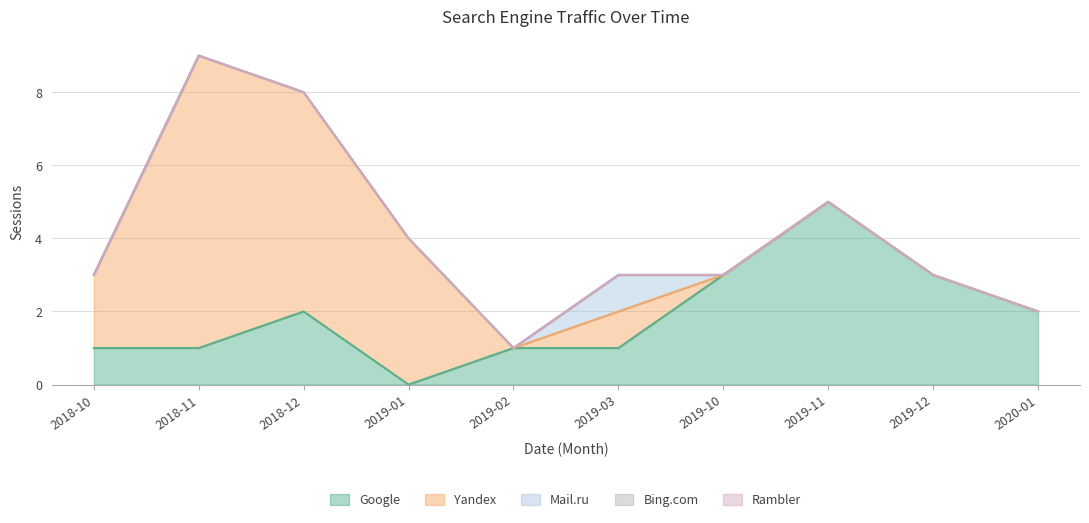

How many distinct data groups are displayed?

5